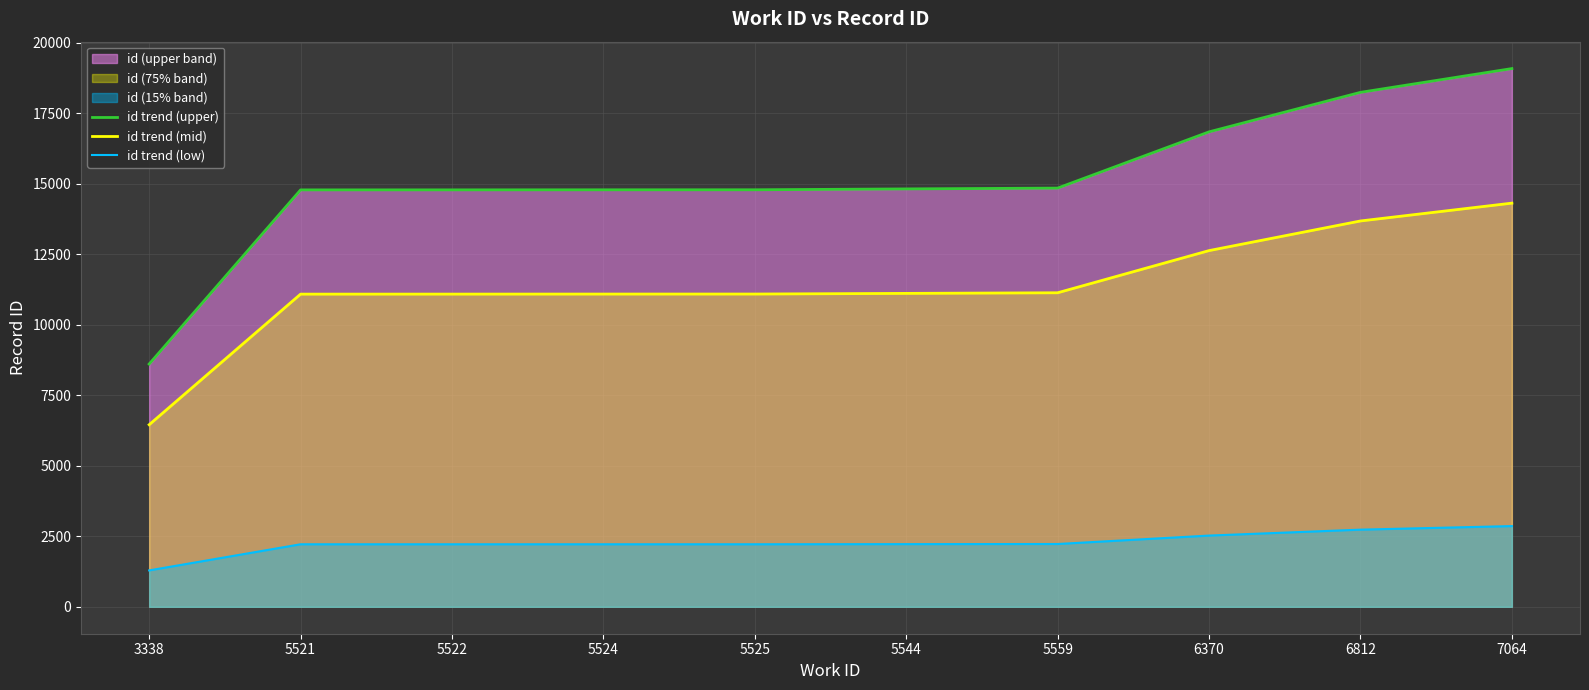

What is the spread (max minus min) of values at 3338?

7317.6